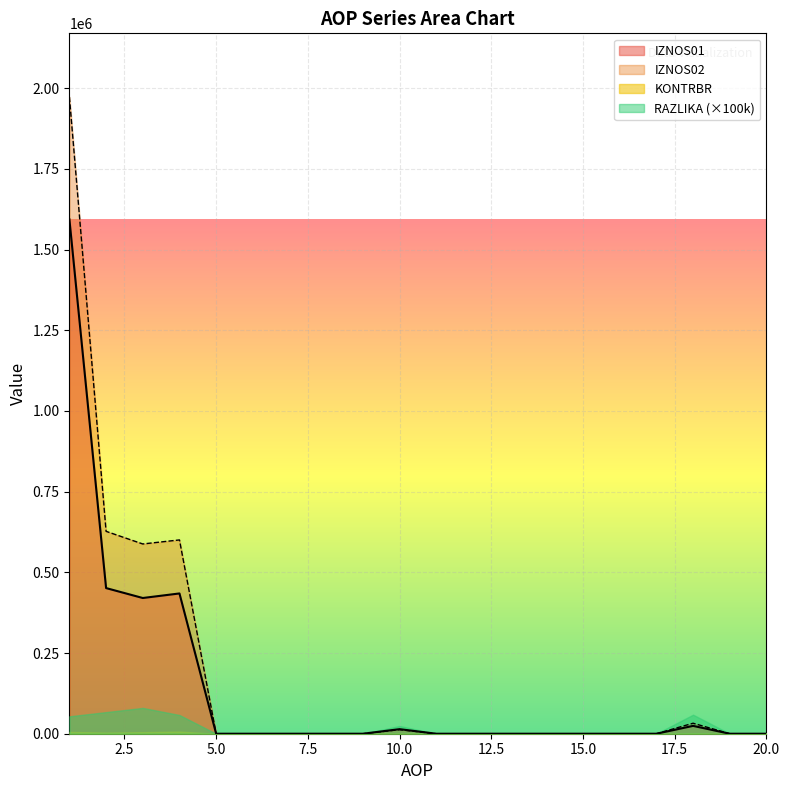

True or false: IZNOS01 and IZNOS02 cross at least once.

False